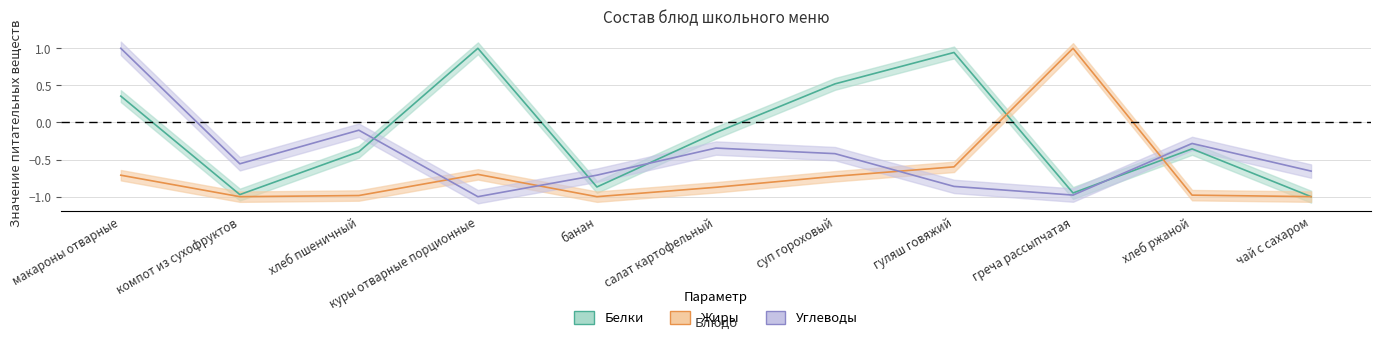

At which label is Белки closest to 0?

салат картофельный